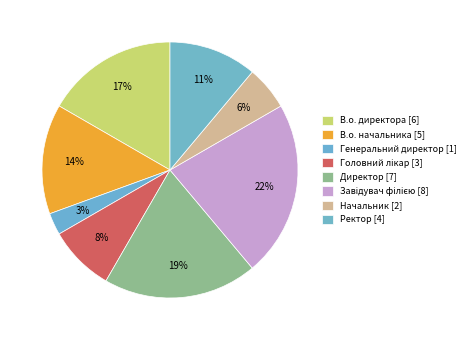

Count the number of slices in the pie.

8